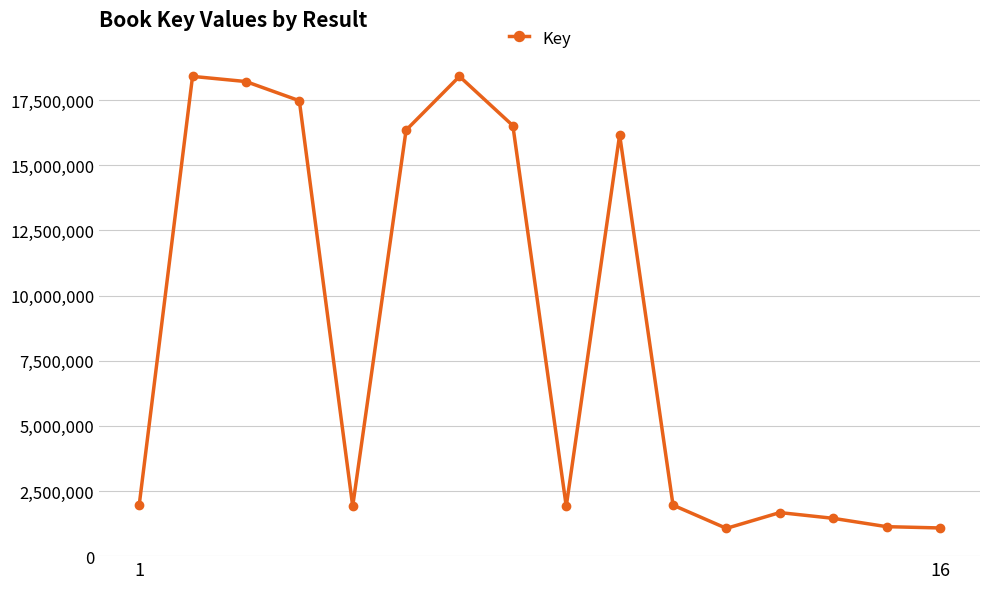

What is the minimum value shown in the chart?

1065983